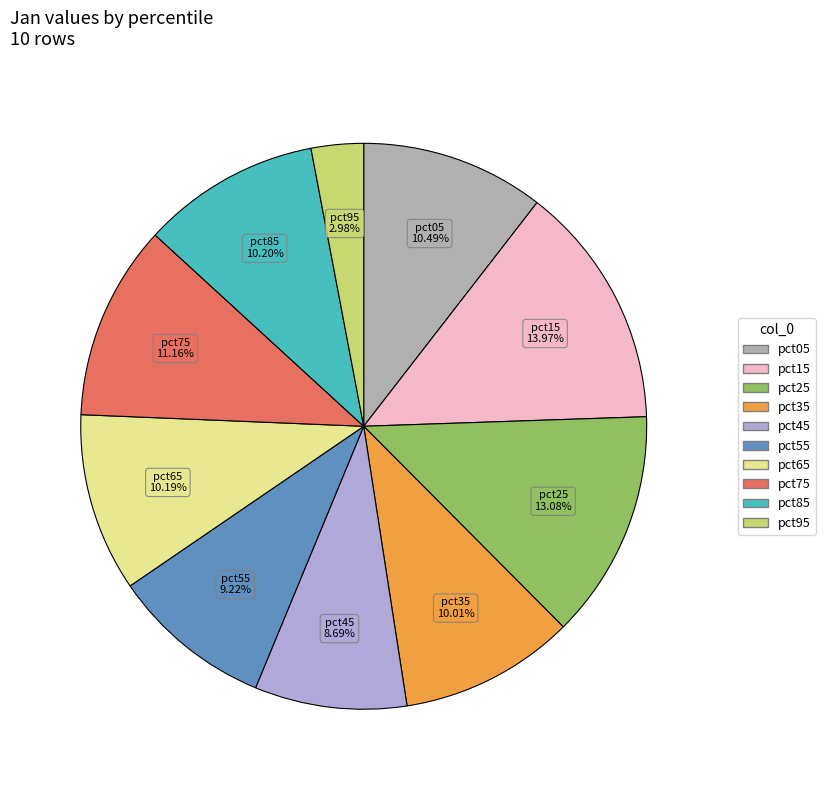

Combined, do pct55 and pct35 account for over 50%?

No